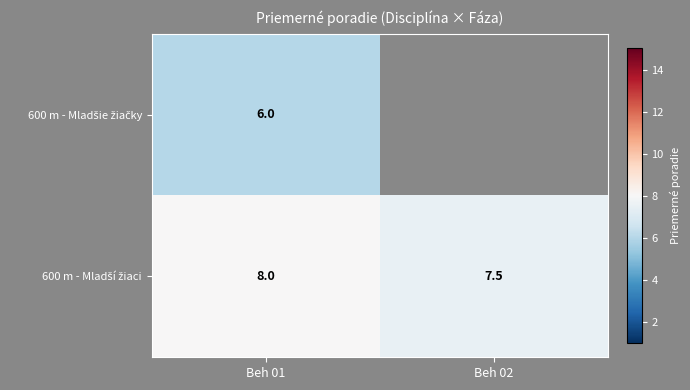

True or false: row_0 has a value of 6.0 at Beh 01.

True